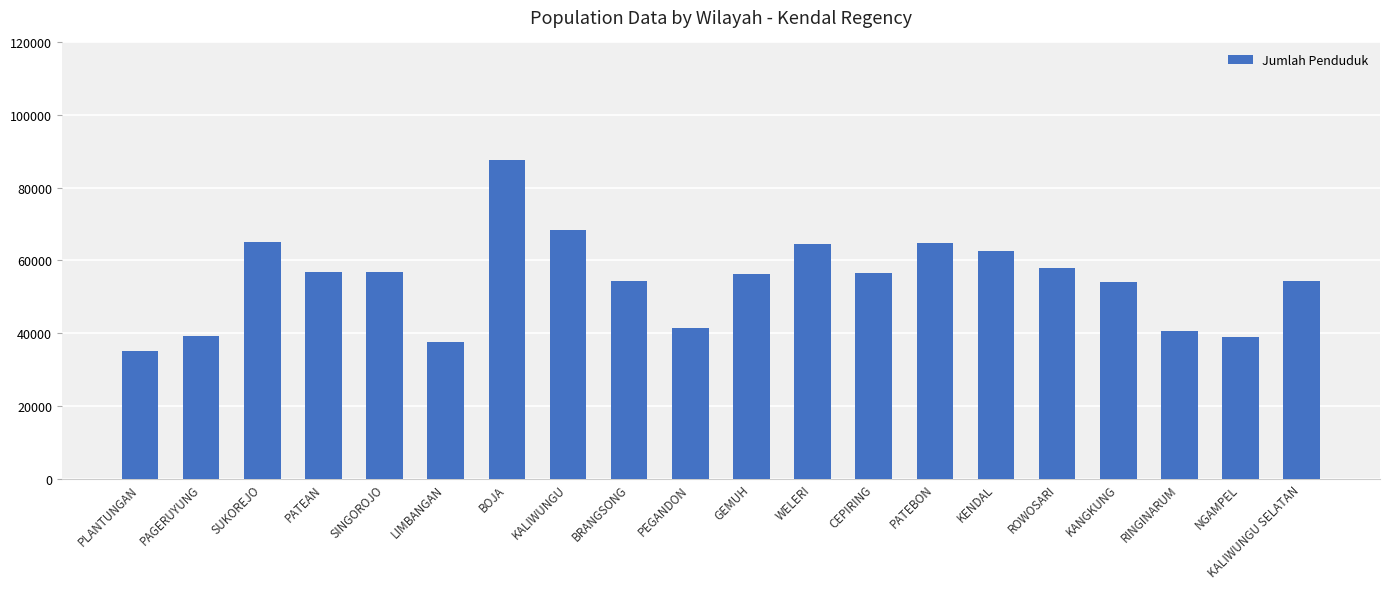

At which category does the chart reach its minimum across all series?

PLANTUNGAN